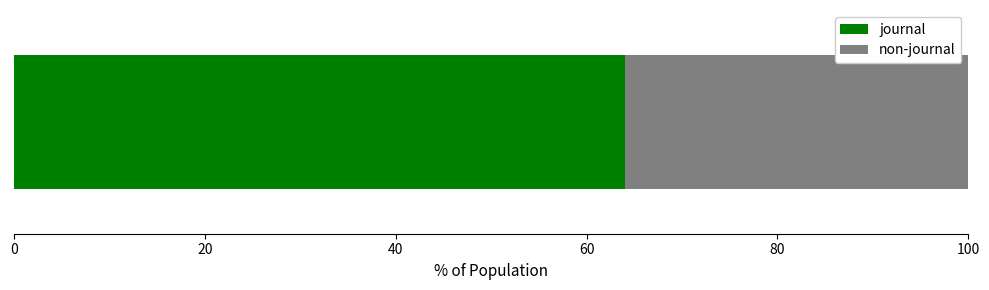

What is the minimum value for journal?

64.0